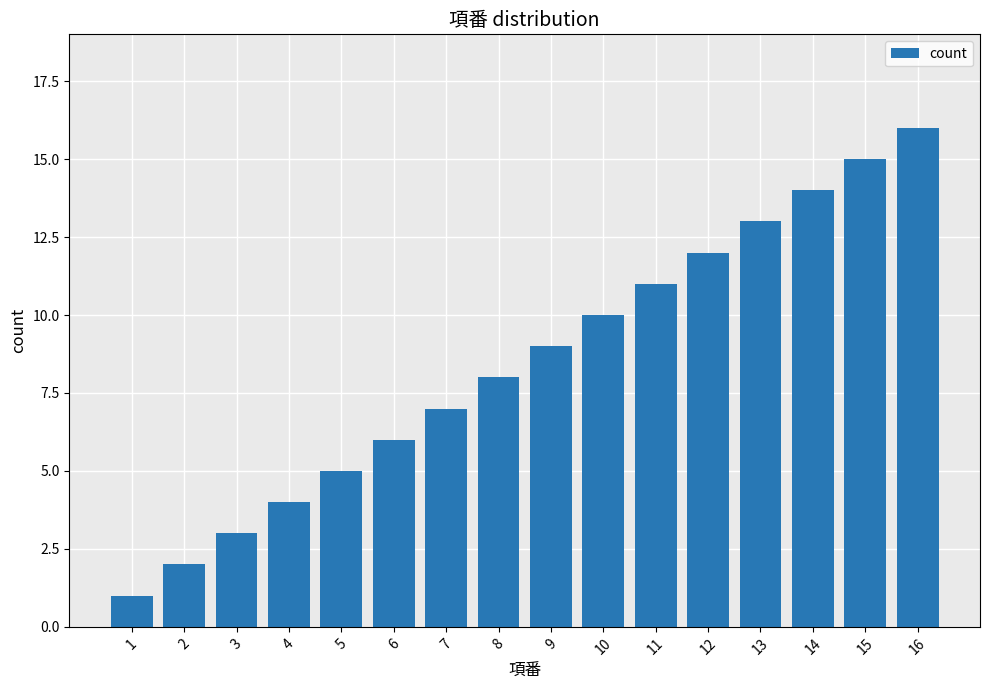

True or false: the data shows 16 at 16.

True